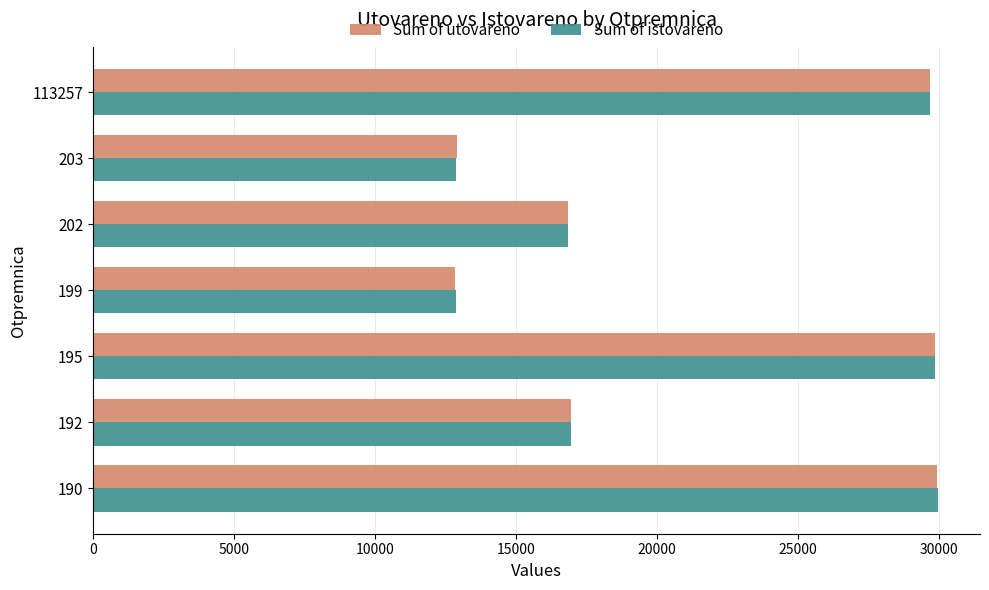

What is the spread (max minus min) of values at 190?

33